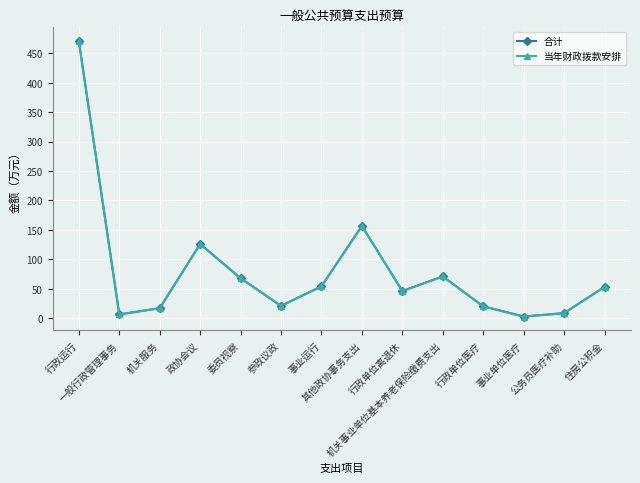

In 当年财政拨款安排, how many points are lower than both neighbors (excluding endpoints)?

4